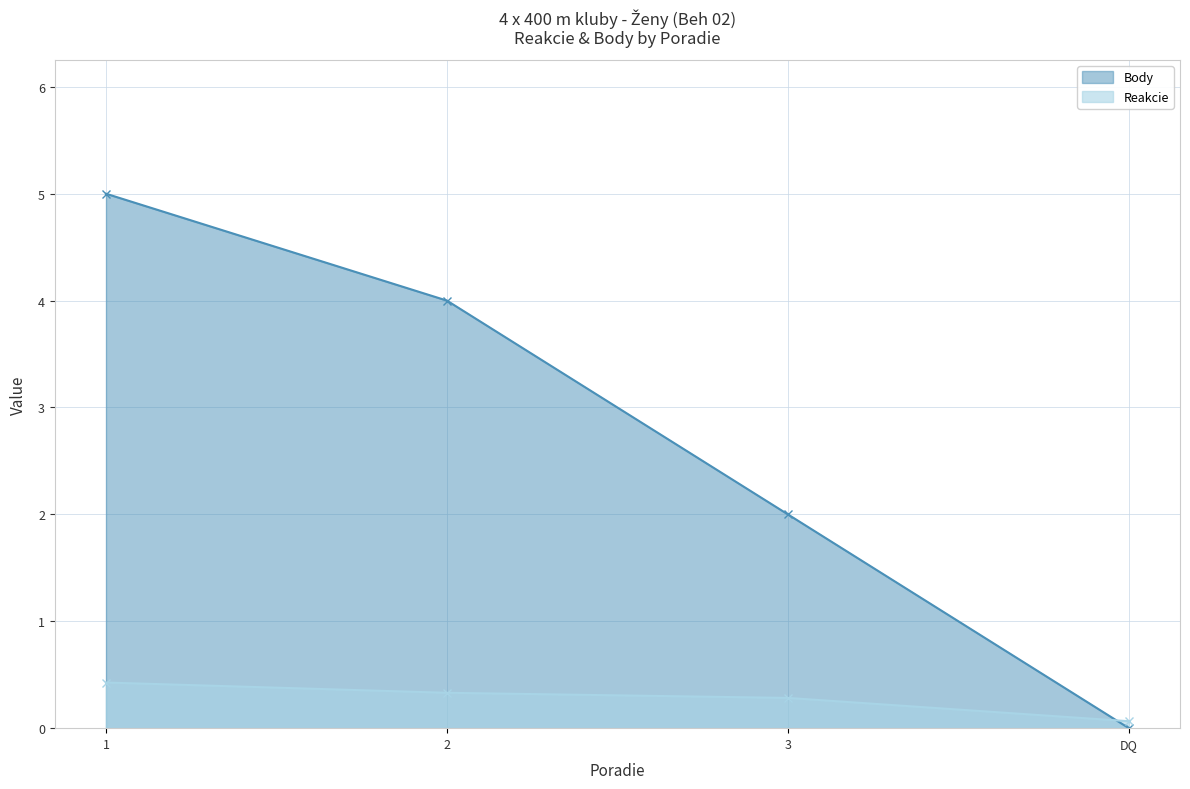

Reading right to left, list all the values displayed in this chart.

Reakcie: DQ=0.1	3=0.3	2=0.3	1=0.4
Body: DQ=0.0	3=2.0	2=4.0	1=5.0